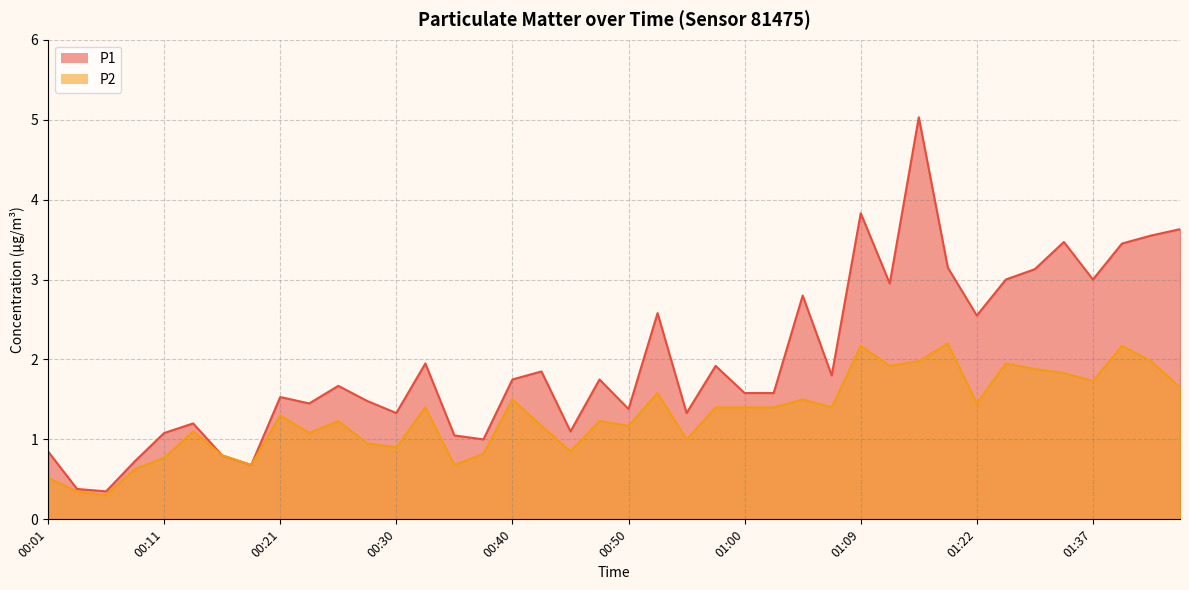

What is the minimum value for P1?

0.3